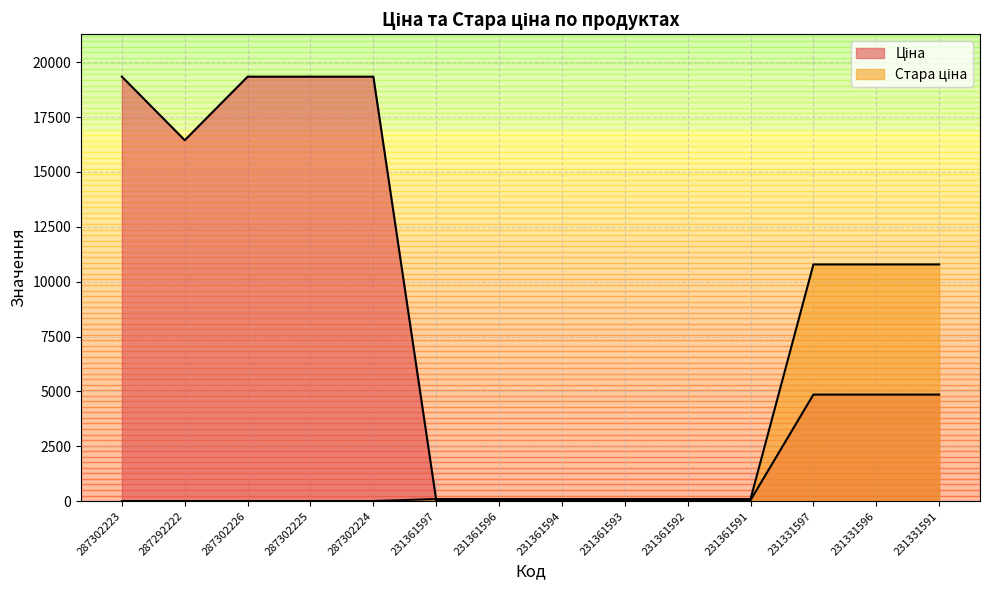

After their last crossing, which series has the higher values: Ціна or Стара ціна?

Стара ціна